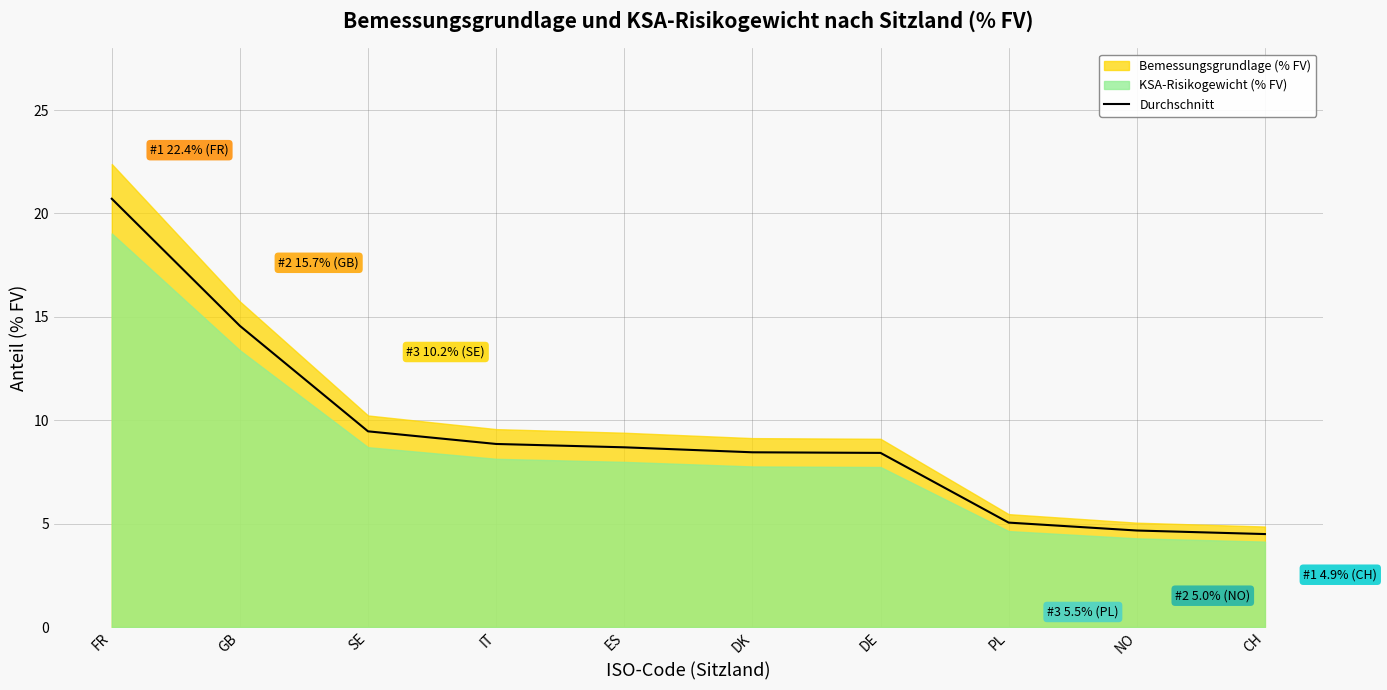

At which label does the data first exceed 8?

FR